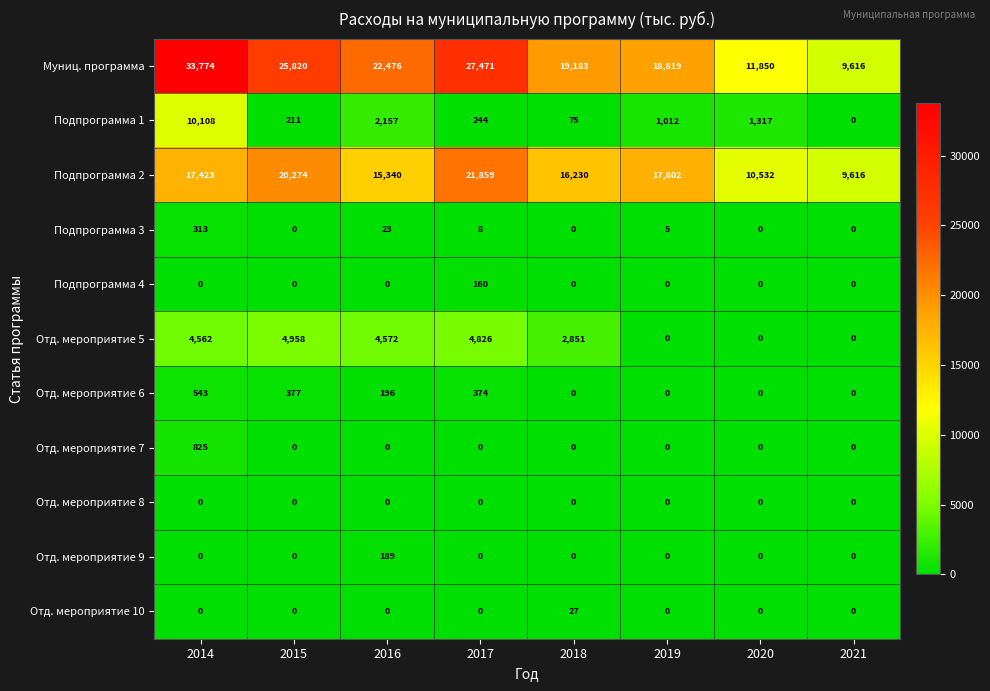

What is the difference between the highest and lowest values at 2021?

9616